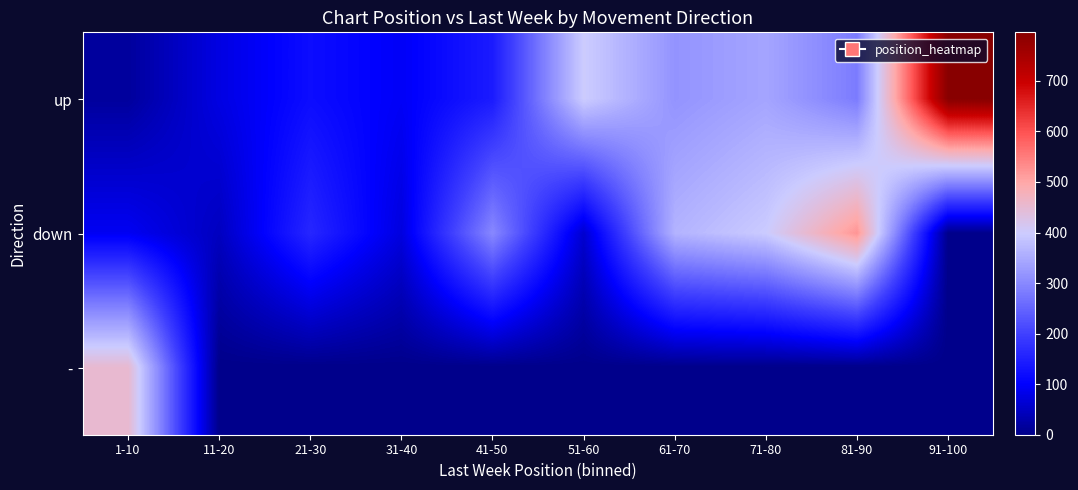

Reading right to left, list all the values displayed in this chart.

up: 91-100=796	81-90=282	71-80=341	61-70=316	51-60=400	41-50=142	31-40=94	21-30=119	11-20=77	1-10=17
down: 91-100=0	81-90=522	71-80=398	61-70=362	51-60=60	41-50=300	31-40=73	21-30=160	11-20=47	1-10=91
-: 91-100=0	81-90=0	71-80=0	61-70=0	51-60=0	41-50=0	31-40=0	21-30=0	11-20=0	1-10=453